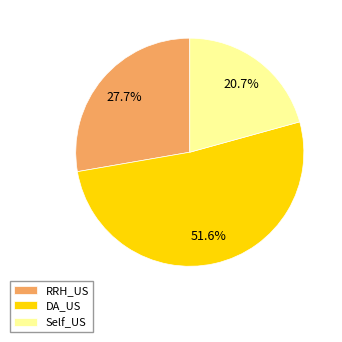

Count the number of slices in the pie.

3